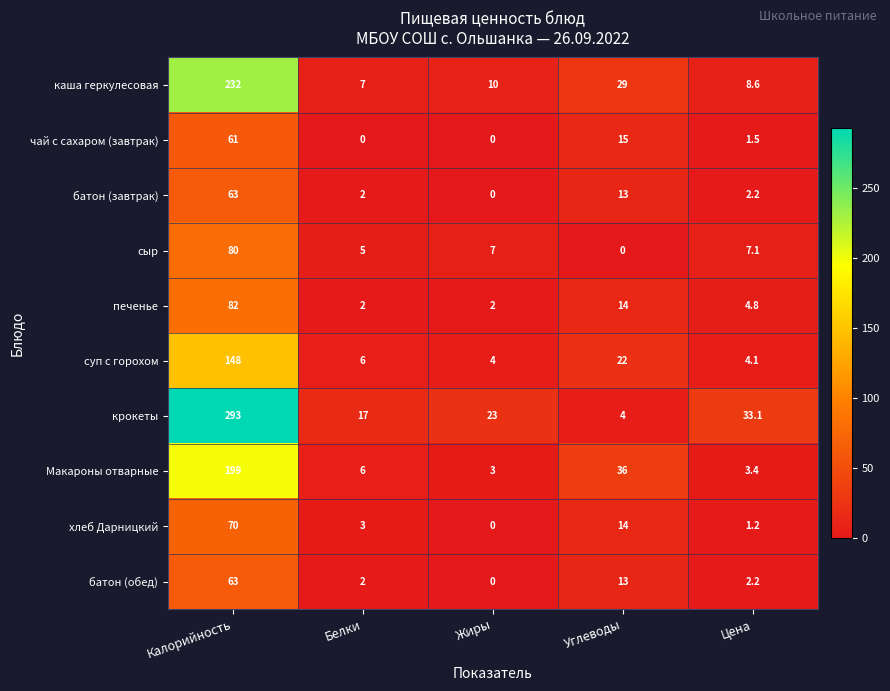

At how many categories does at least one series exceed 185?

1